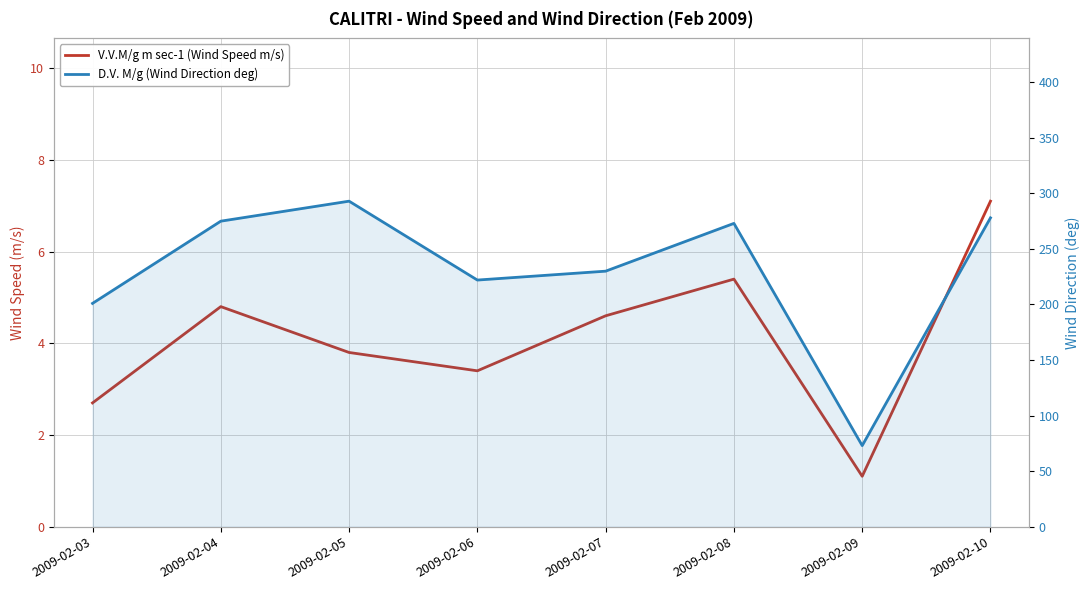

What is the highest value of the D.V. M/g (Wind Direction deg) series?

293.0